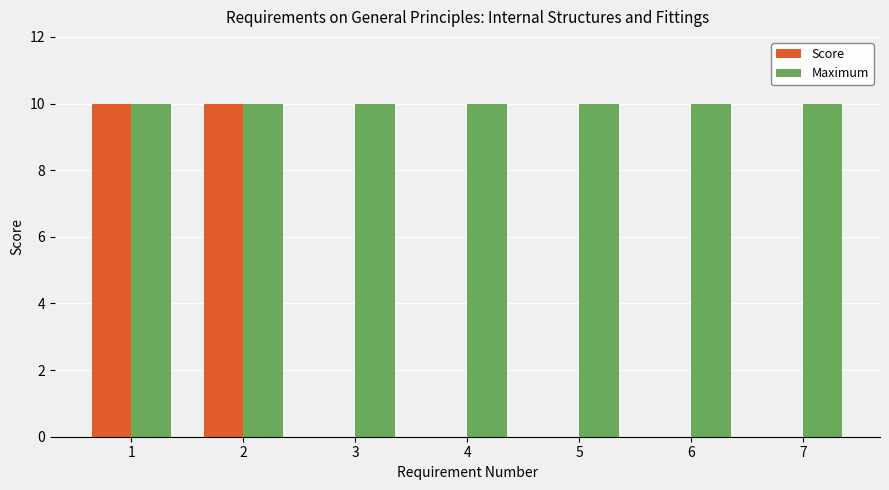

Count the Score values in the range 0 to 10.

7